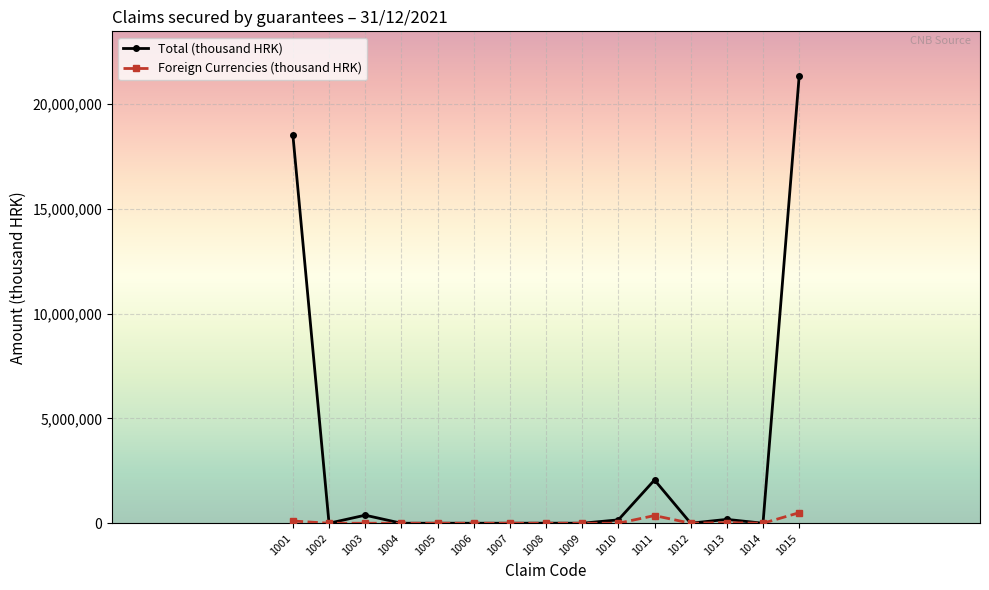

At how many categories does at least one series exceed 19597449?

1